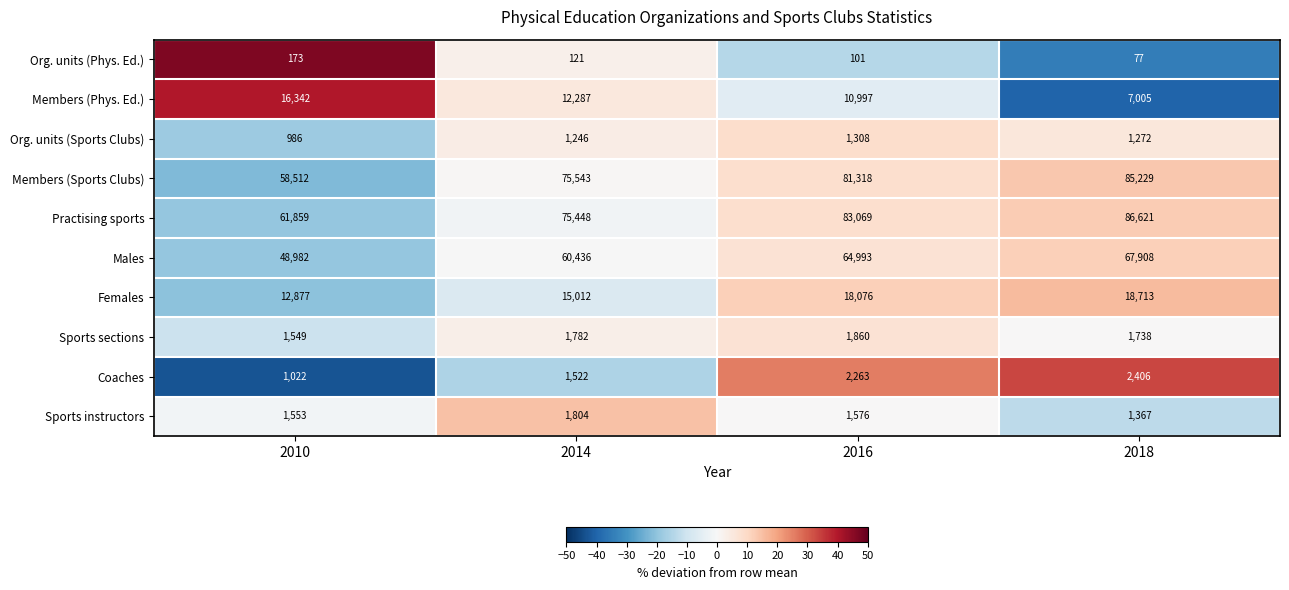

Which category has the lowest value across all series?

2018